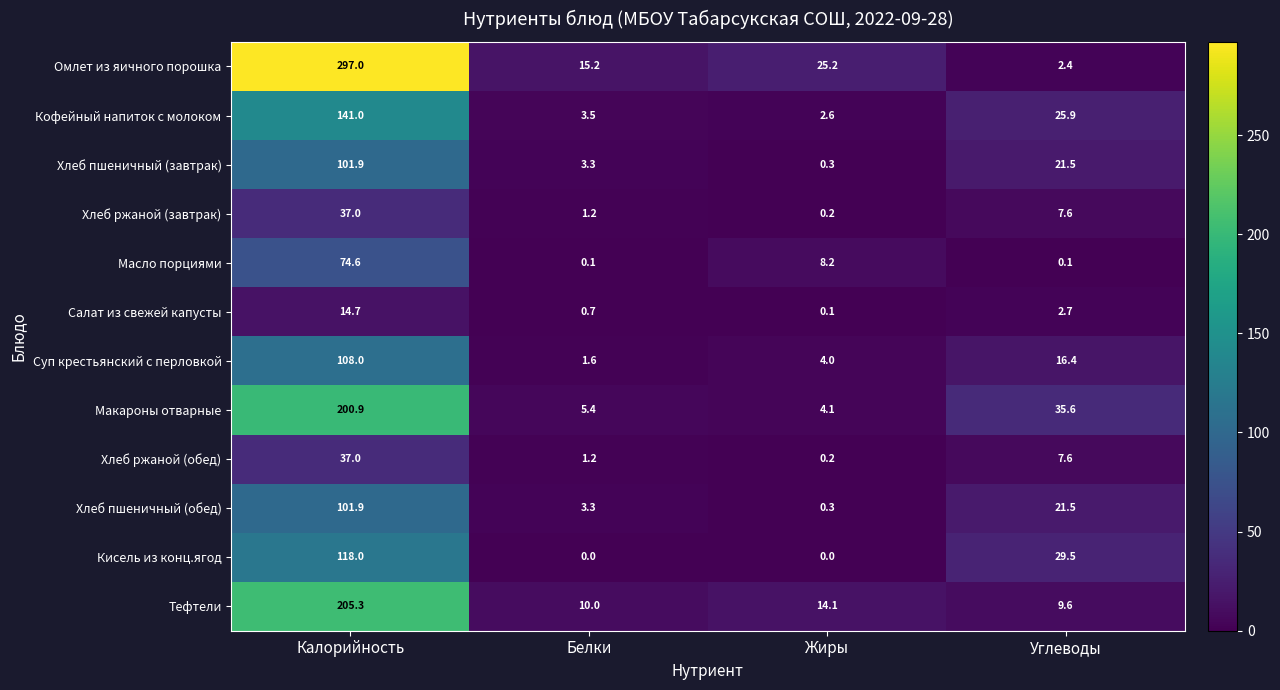

What is the sum of the Салат из свежей капусты values at Белки and Углеводы?

3.4